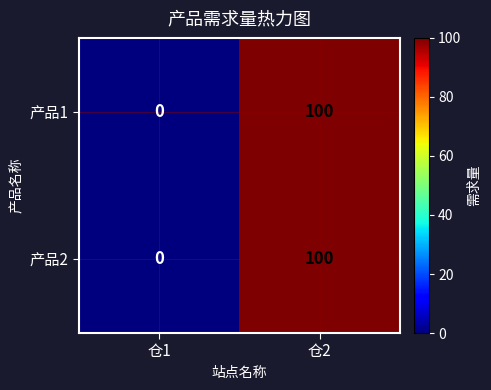

At which category is the sum across all series the highest?

仓2